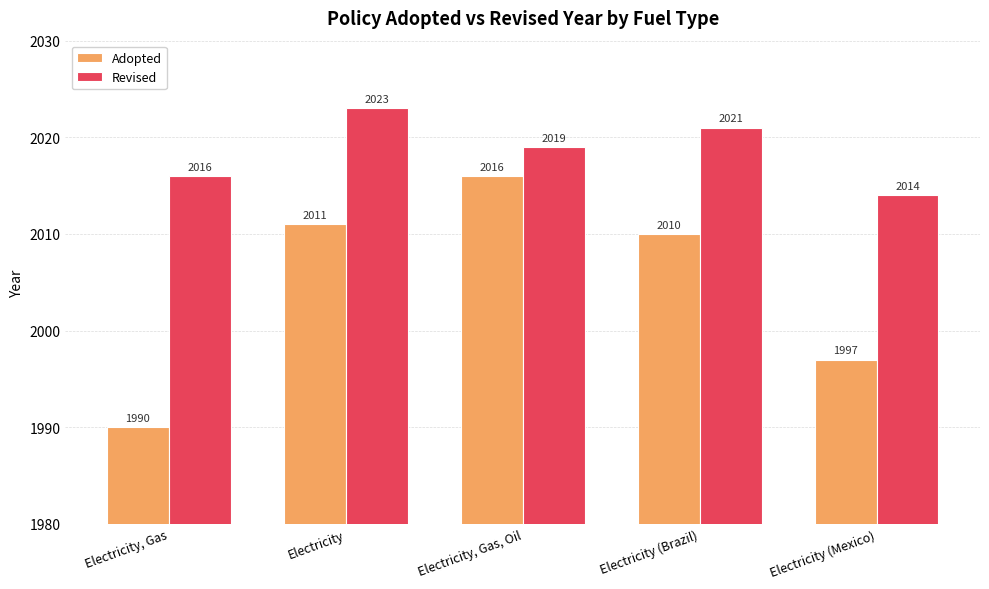

Rank the series at Electricity, Gas, Oil from lowest to highest value.

Adopted, Revised